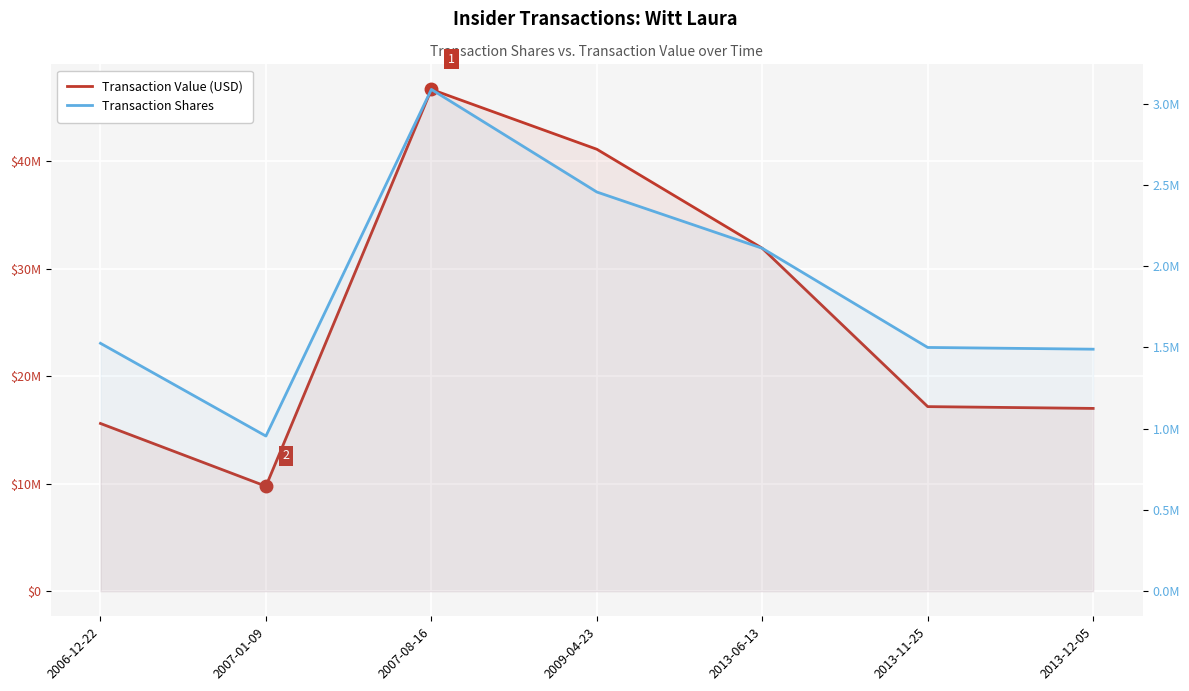

Where is the first local minimum for Transaction Value (USD)?

2007-01-09